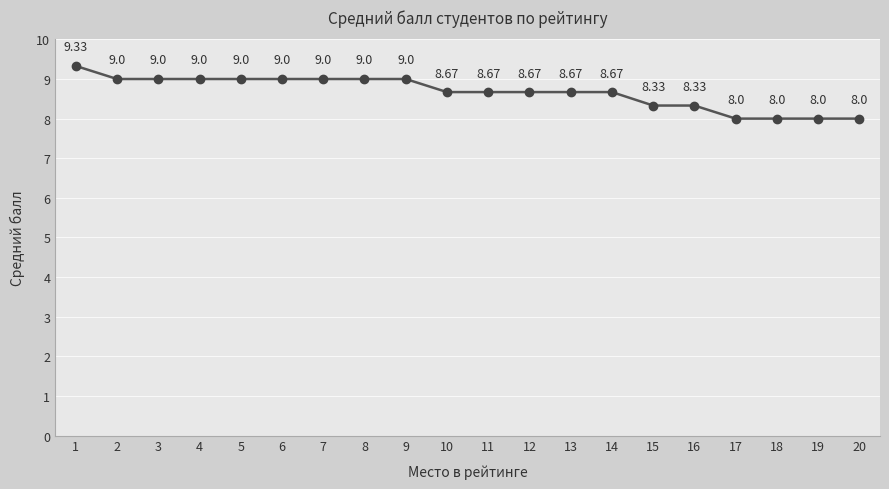

What is the minimum value shown in the chart?

8.0